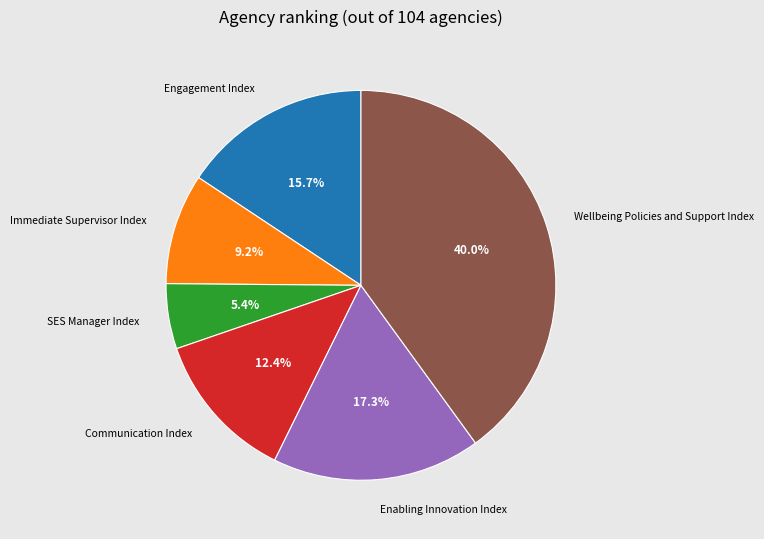

Which slice is the smallest?

SES Manager Index